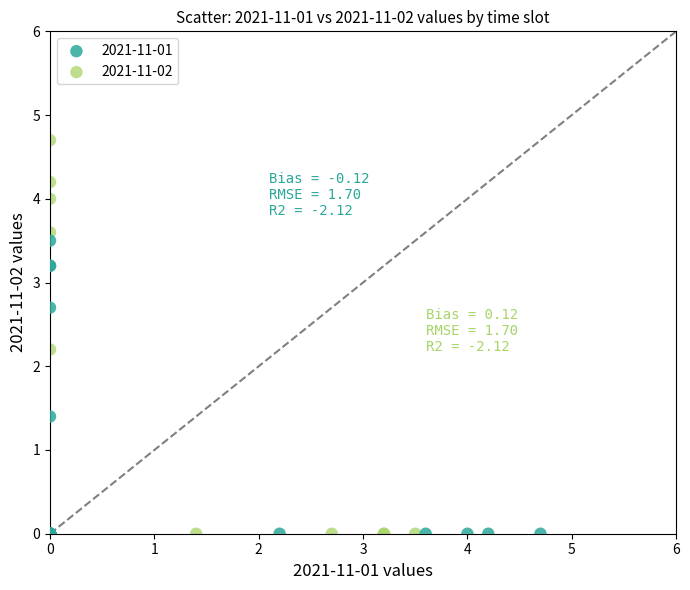

Which series has the largest Y range (max minus min)?

2021-11-02